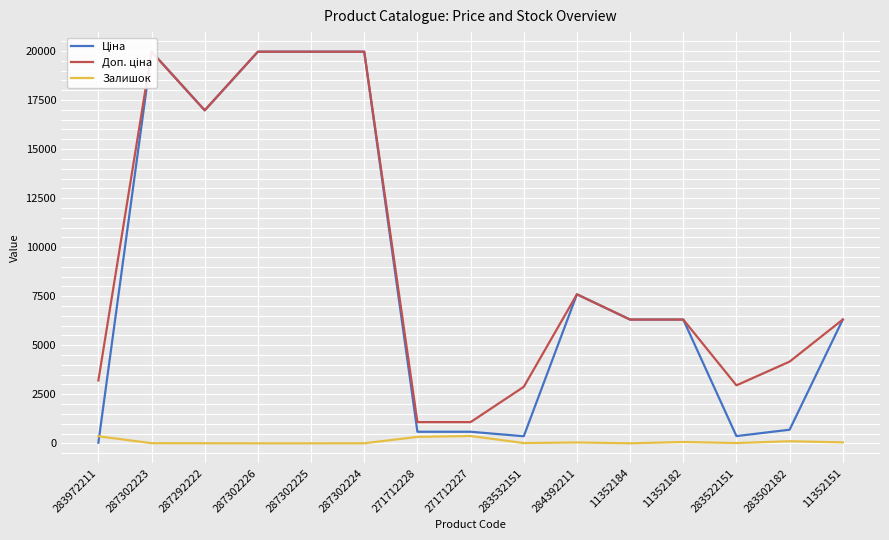

What position from the right is 284392211?

6